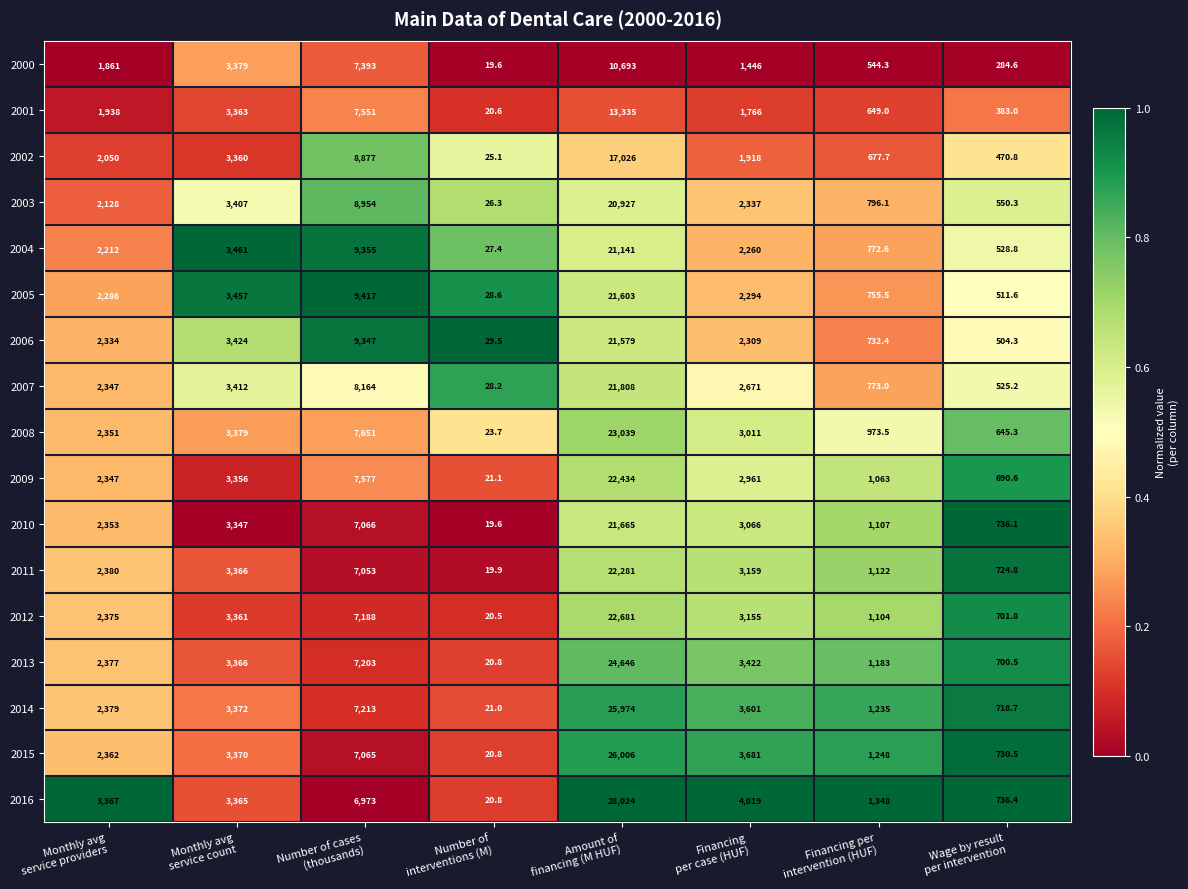

What is the difference between the second highest and minimum values in the 2003 series?

8927.7